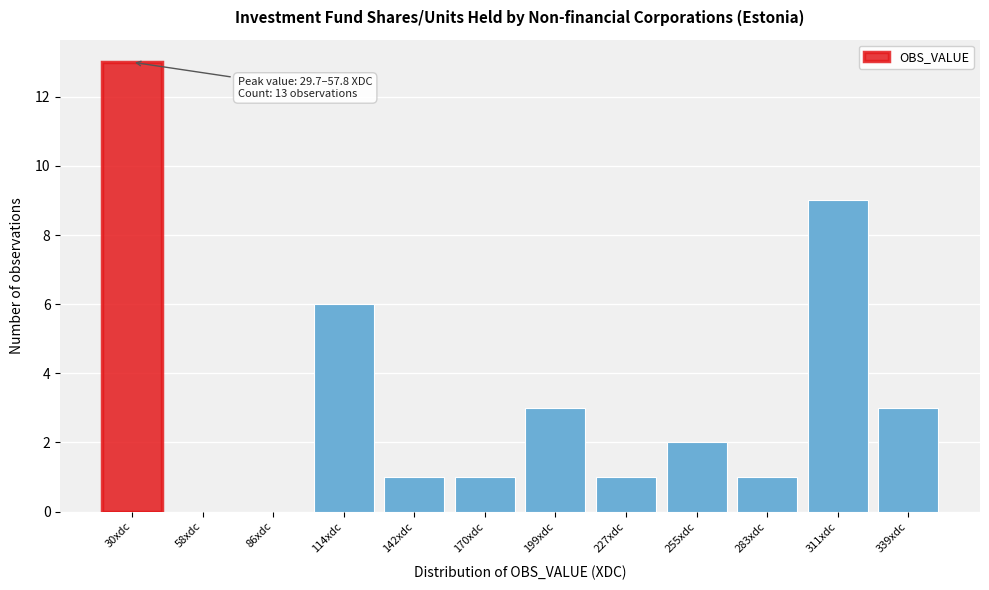

Reading left to right, extract all data points from this chart.

30xdc=13	58xdc=0	86xdc=0	114xdc=6	142xdc=1	170xdc=1	199xdc=3	227xdc=1	255xdc=2	283xdc=1	311xdc=9	339xdc=3